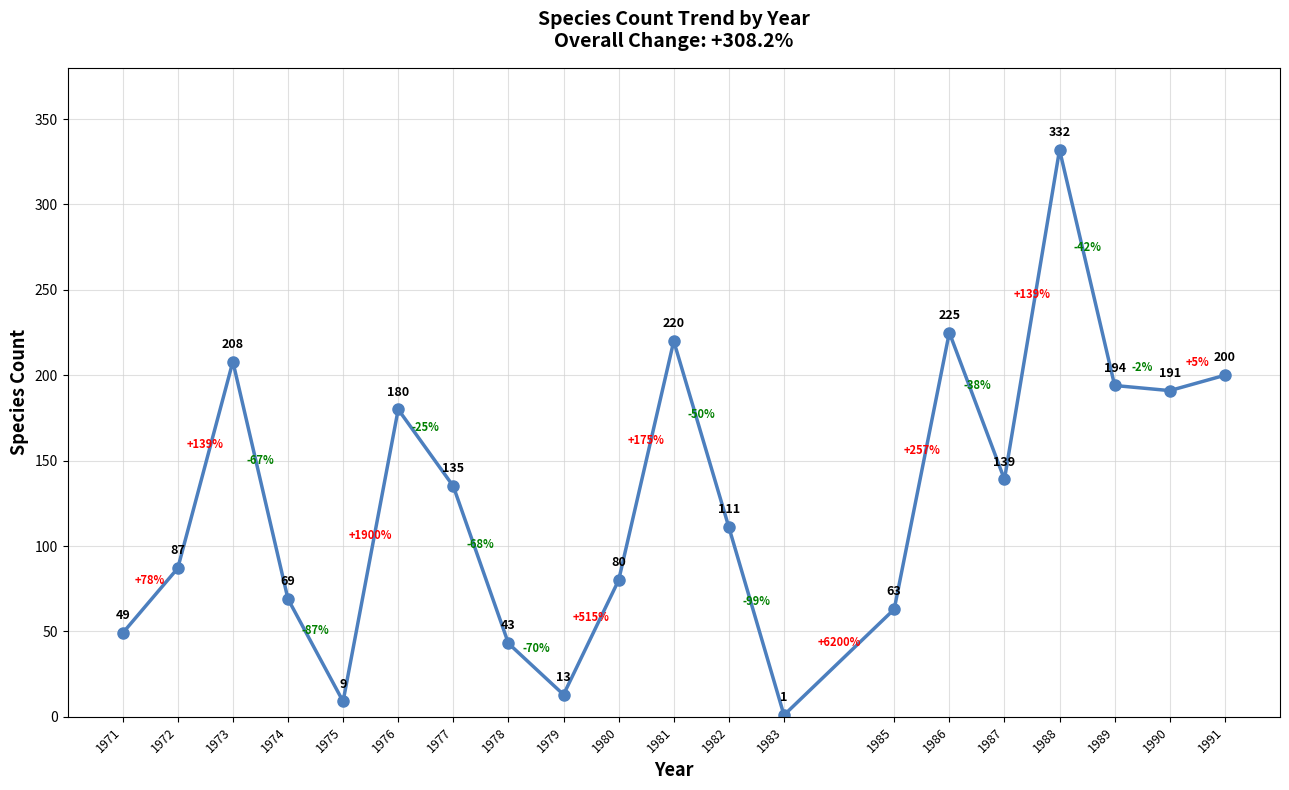

Count the number of data series in this chart.

1